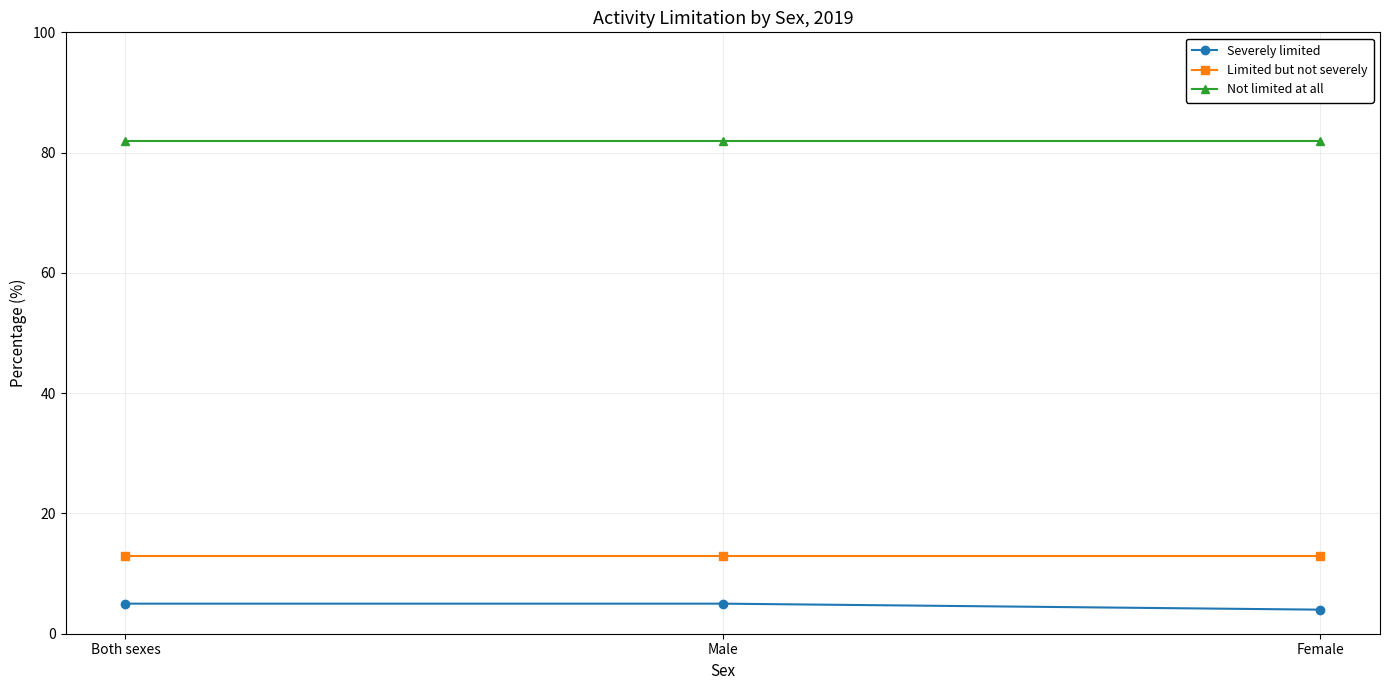

What value does the Severely limited series have at Female?

4